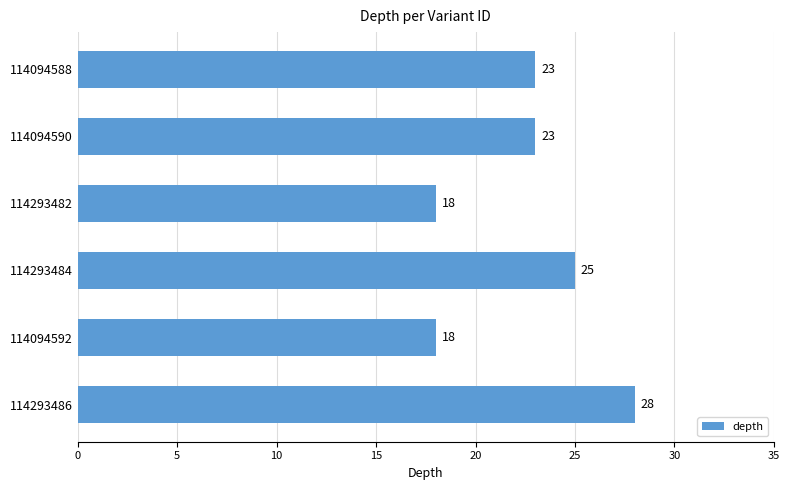

How many series are shown in this chart?

1